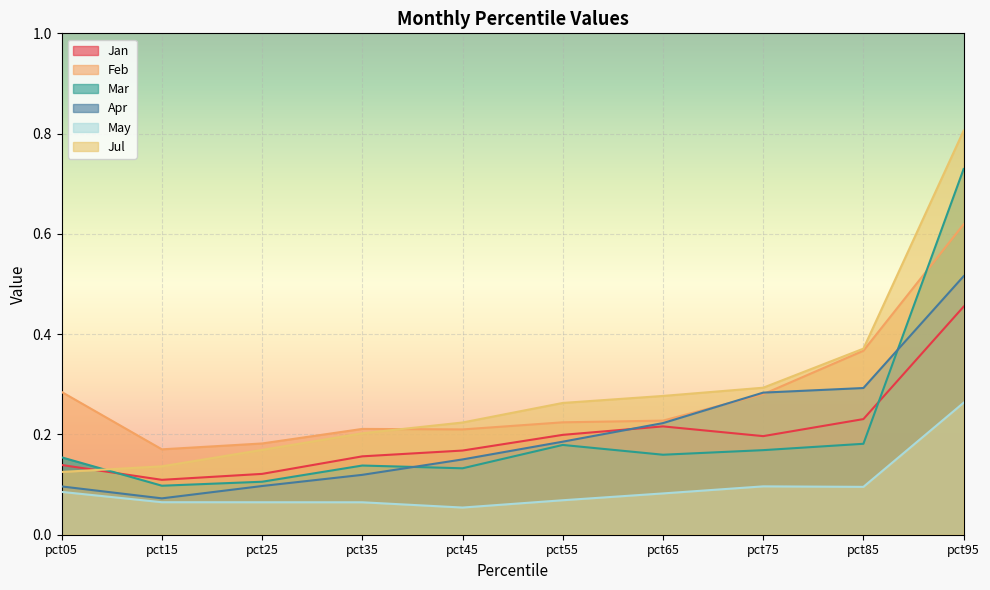

Which category has the lowest value in the Apr series?

pct15